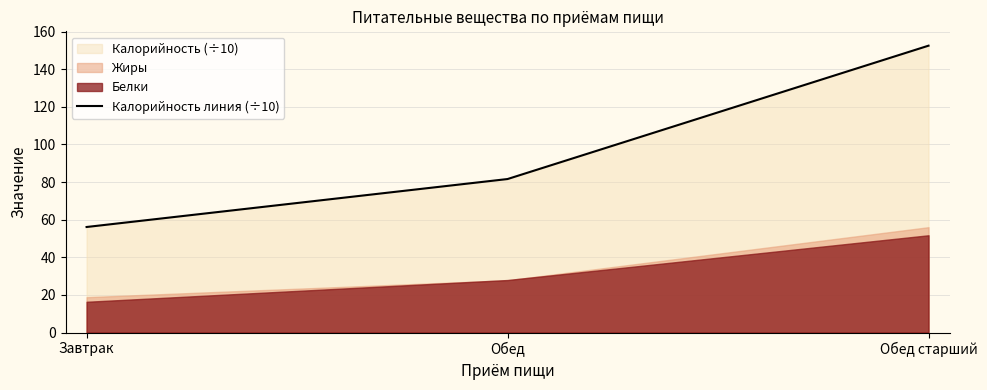

What is the greatest value displayed?

152.5